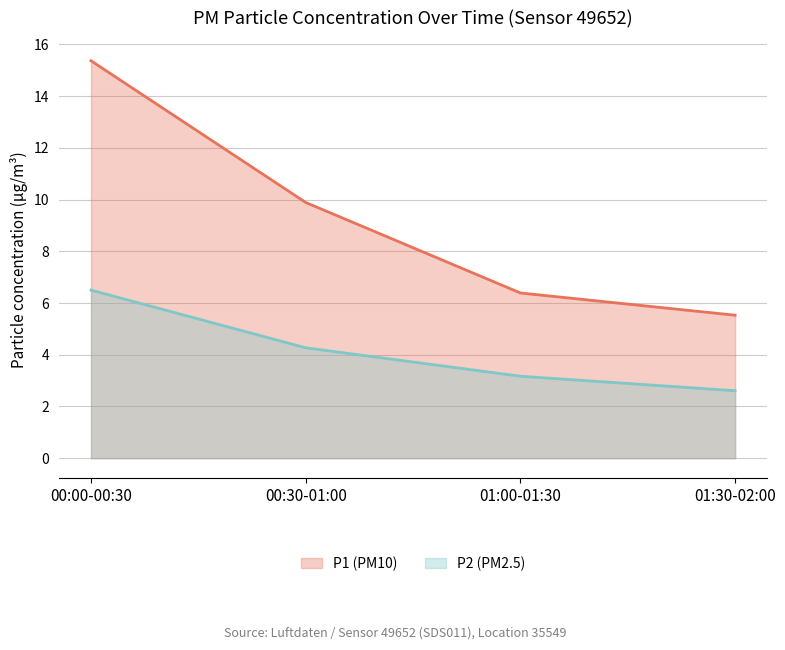

True or false: P1 has a value of 2.3 at 00:43.

False